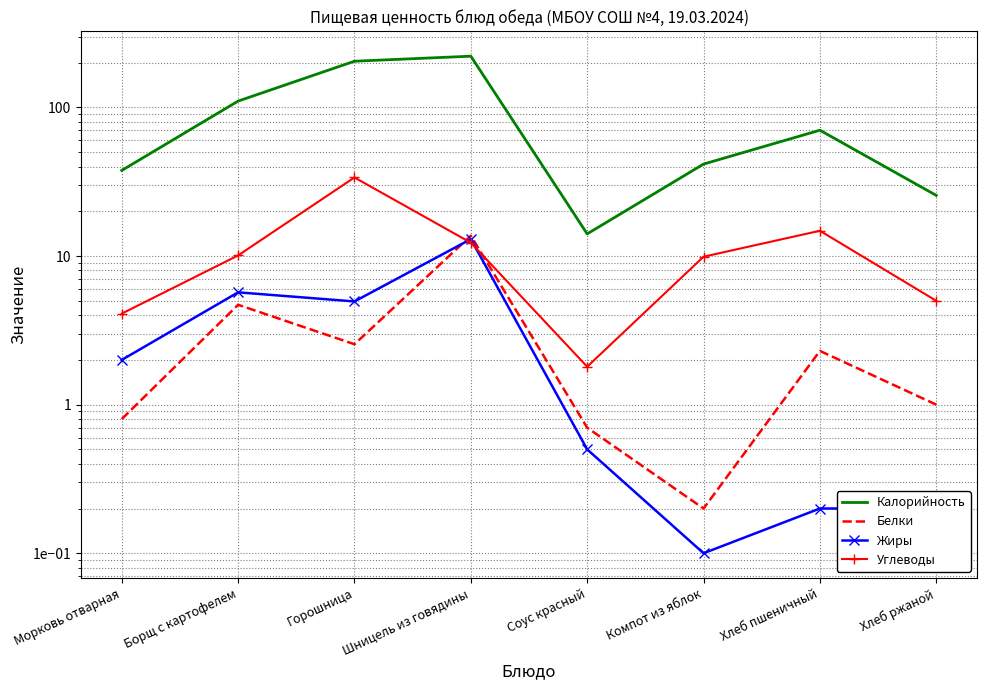

Where is Углеводы nearest to the value 17?

Хлеб пшеничный